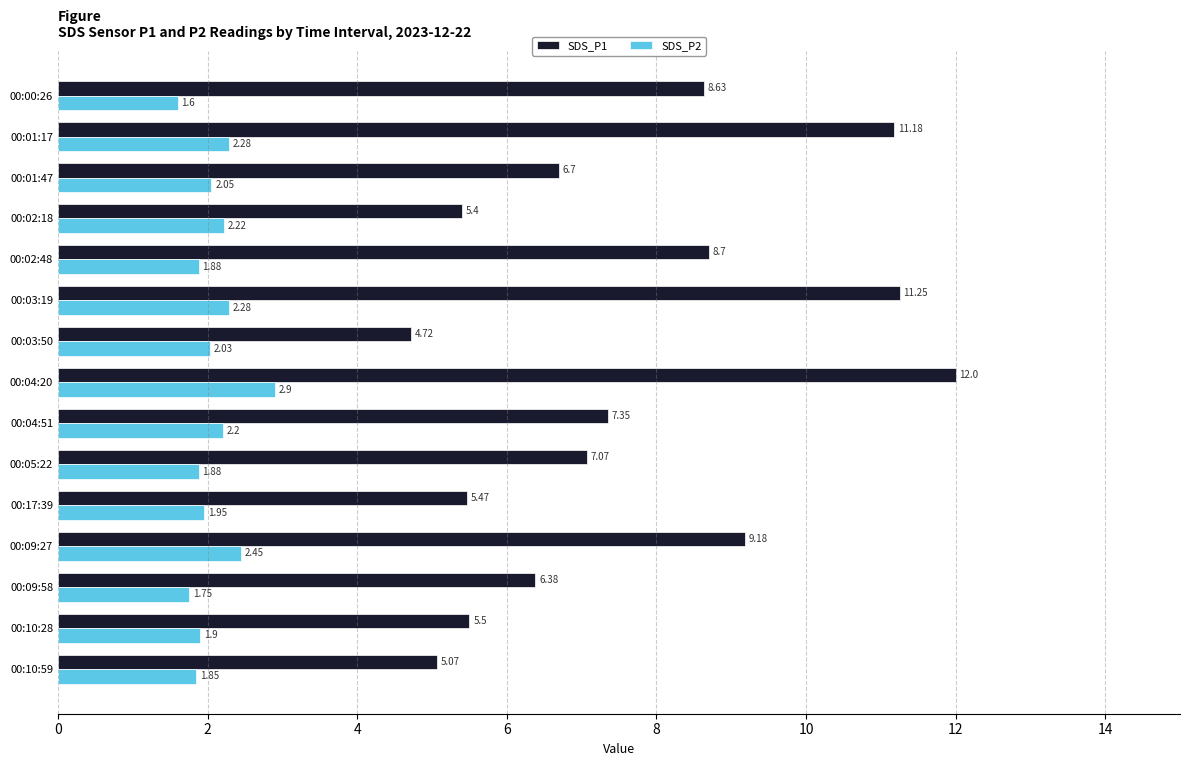

Rank the series at 00:04:20 from highest to lowest value.

SDS_P1, SDS_P2